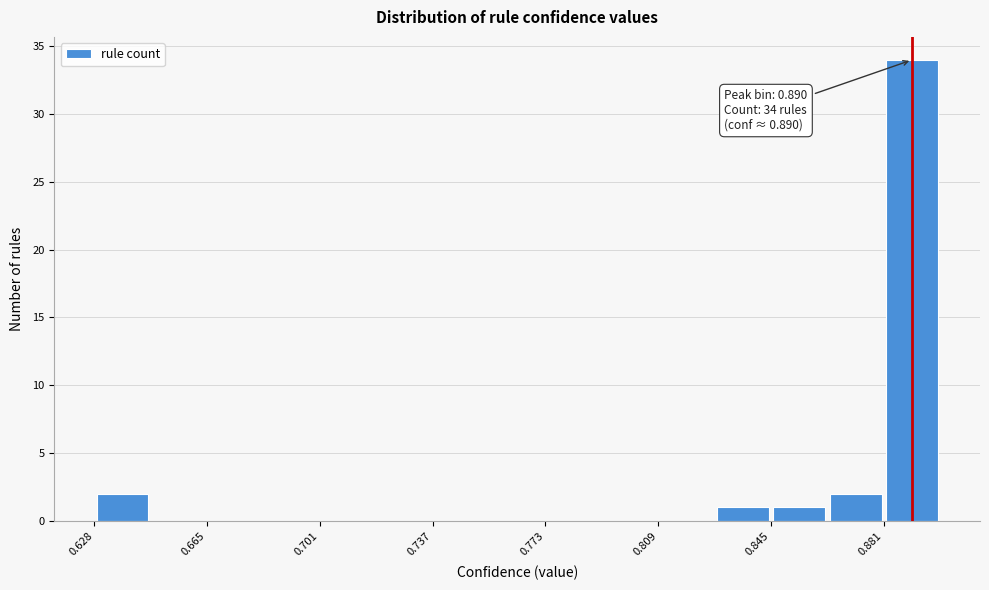

Read against the x-axis, roughly where is the centre of the tallest bar?

0.890